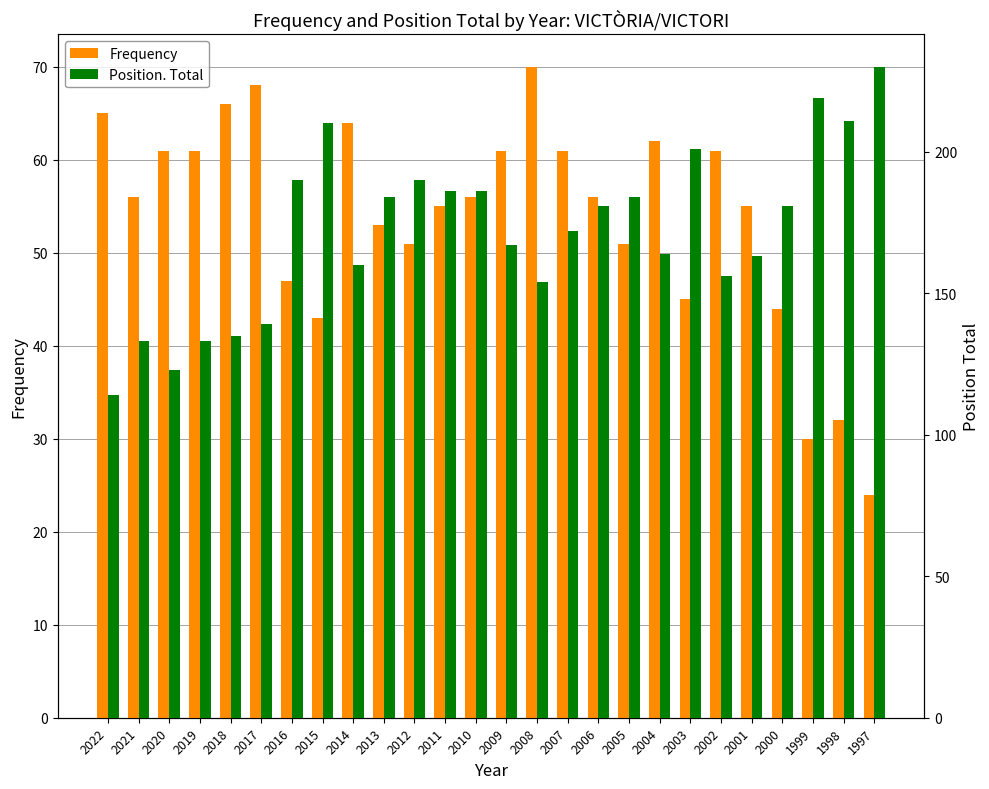

What is the highest value of the Position. Total series?

230